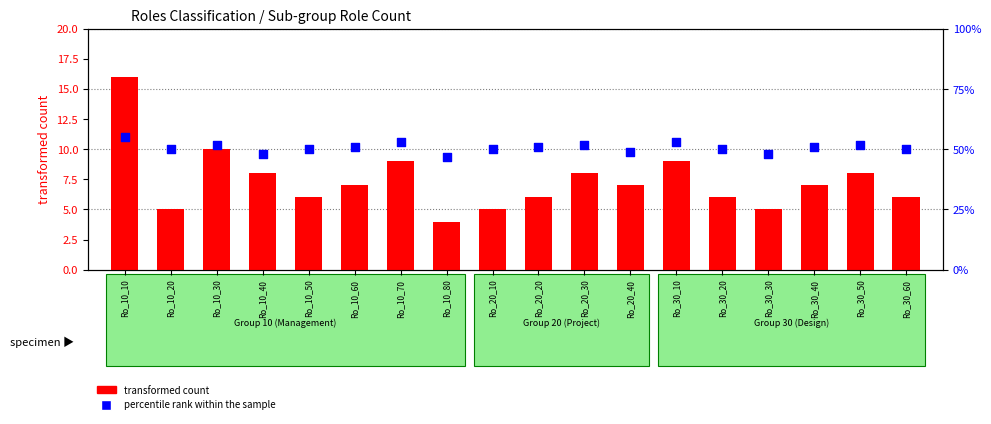

Is the value of percentile rank within the sample at Ro_10_20 greater than the value of transformed count at Ro_30_30?

Yes